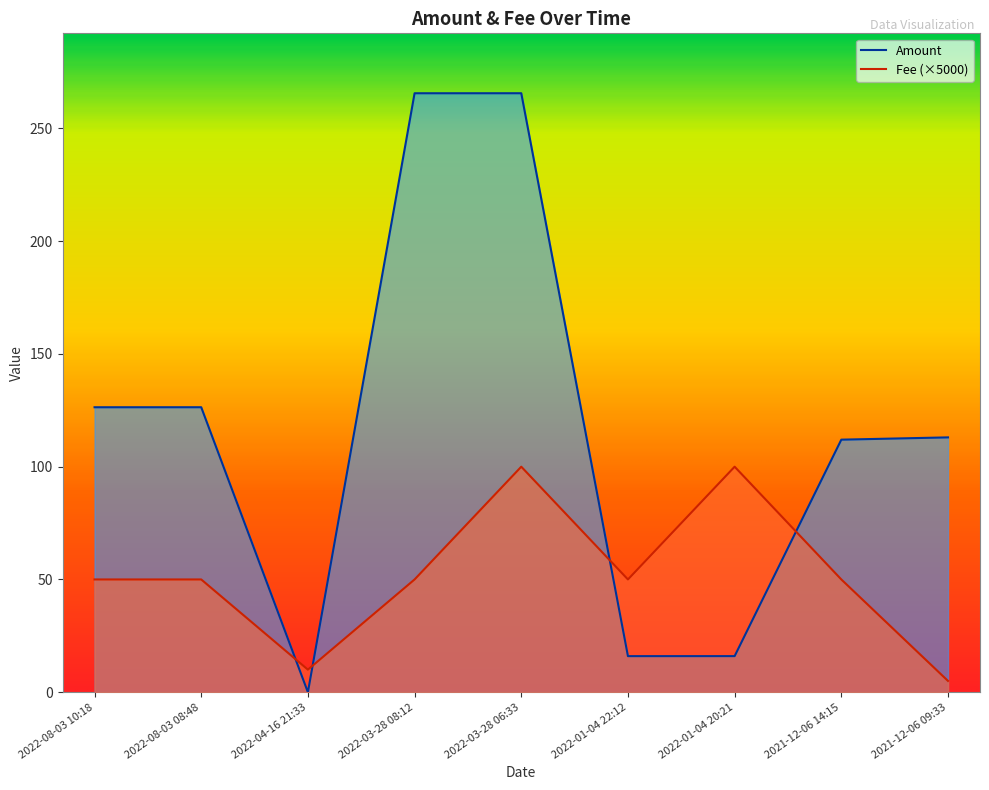

Which category has the lowest value in the Amount series?

2022-04-16 21:33